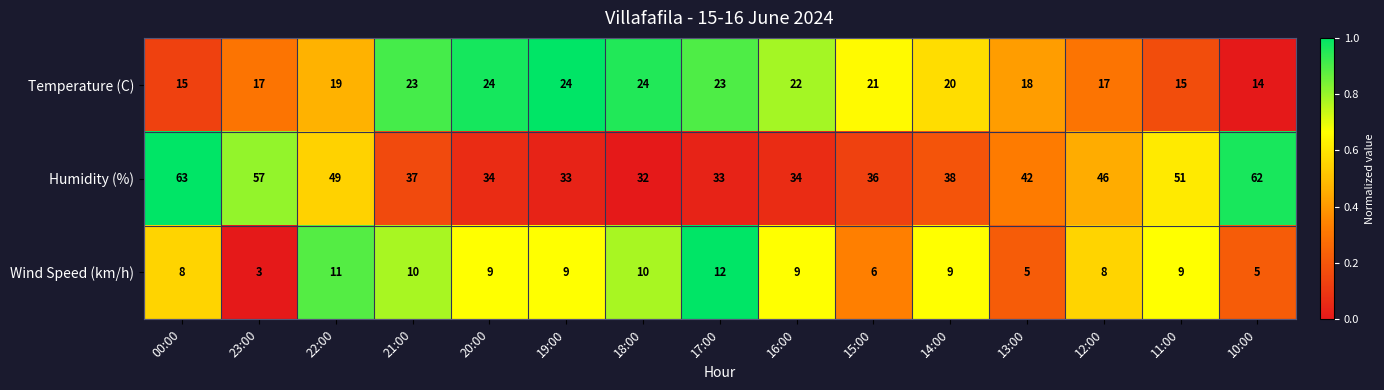

Which series has the largest total across all categories?

Humidity (%)